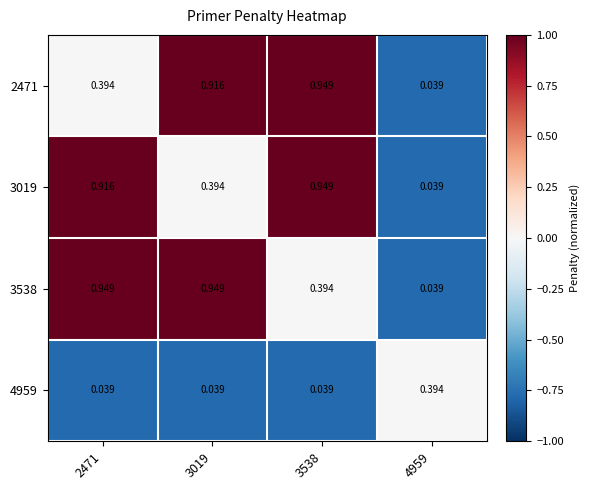

Is the value of 2471 at 2471 greater than the value of 3538 at 4959?

Yes